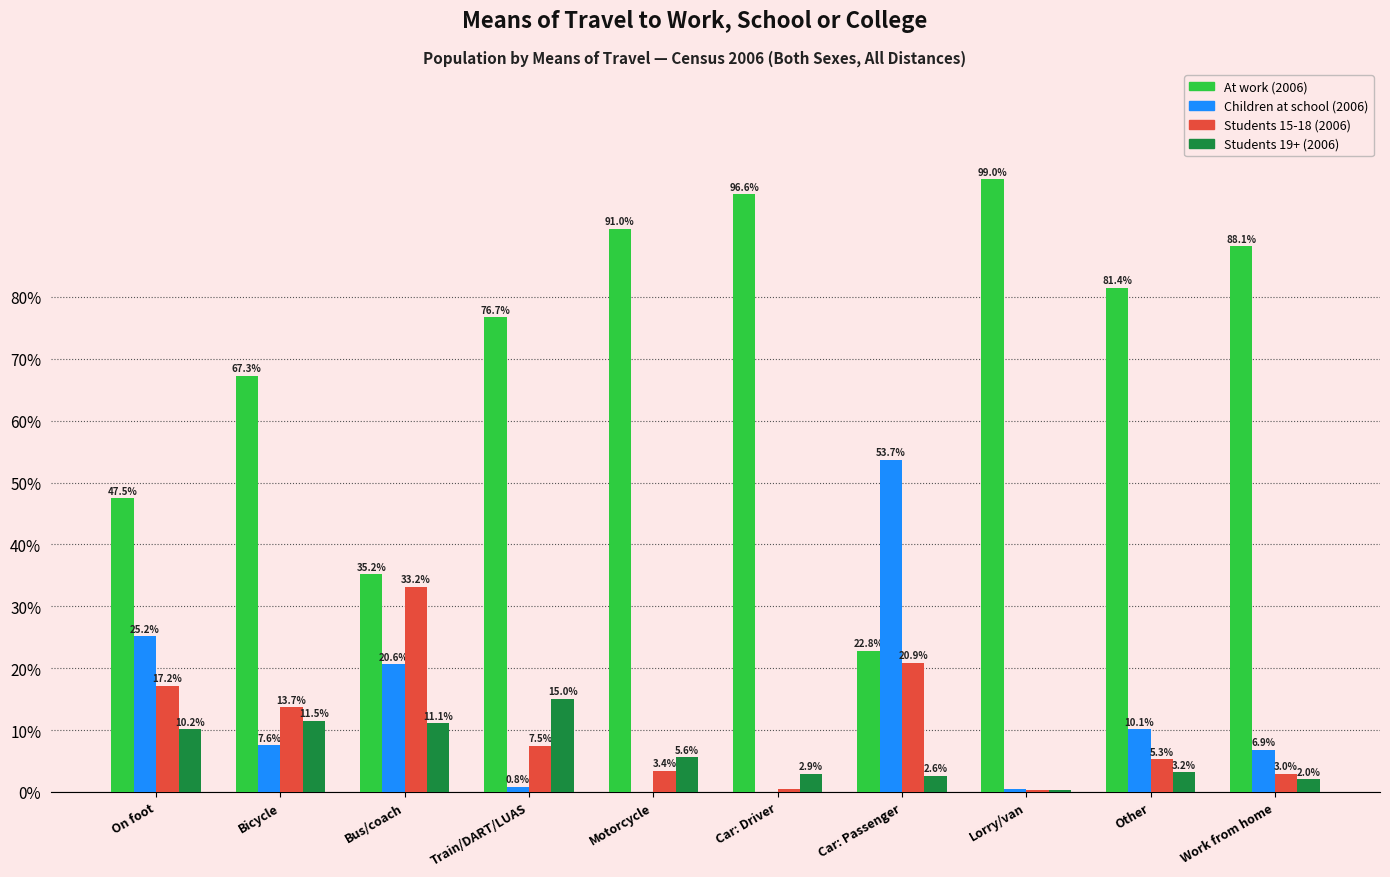

At which label does Children at school (2006) first exceed 7?

On foot